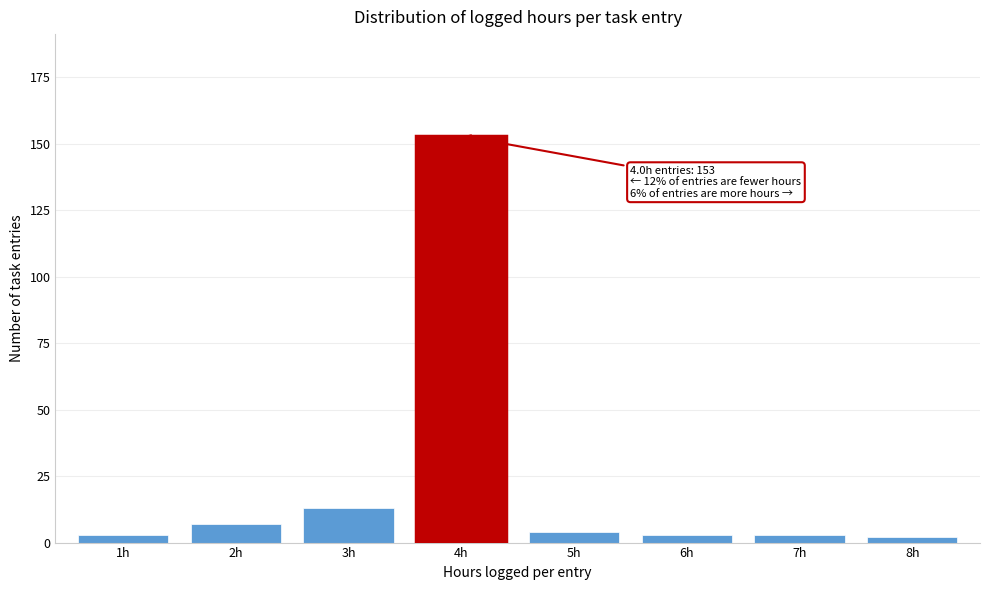

Reading left to right, list all the values displayed in this chart.

3	7	13	153	4	3	3	2